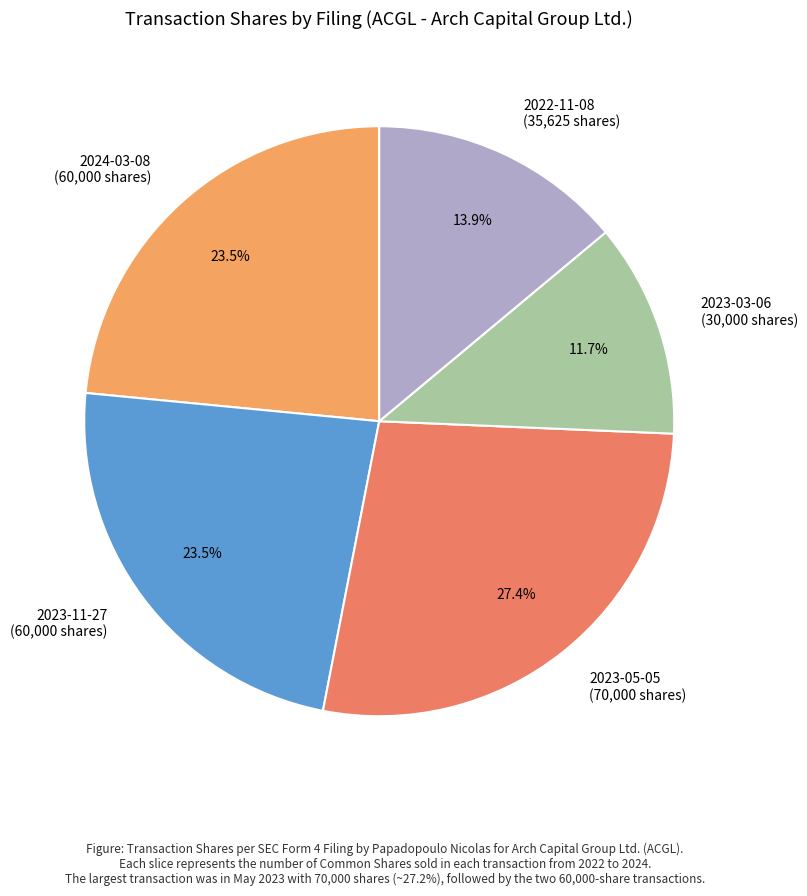

Between 2023-11-27 (60,000 shares) and 2022-11-08 (35,625 shares), which is larger?

2023-11-27 (60,000 shares)